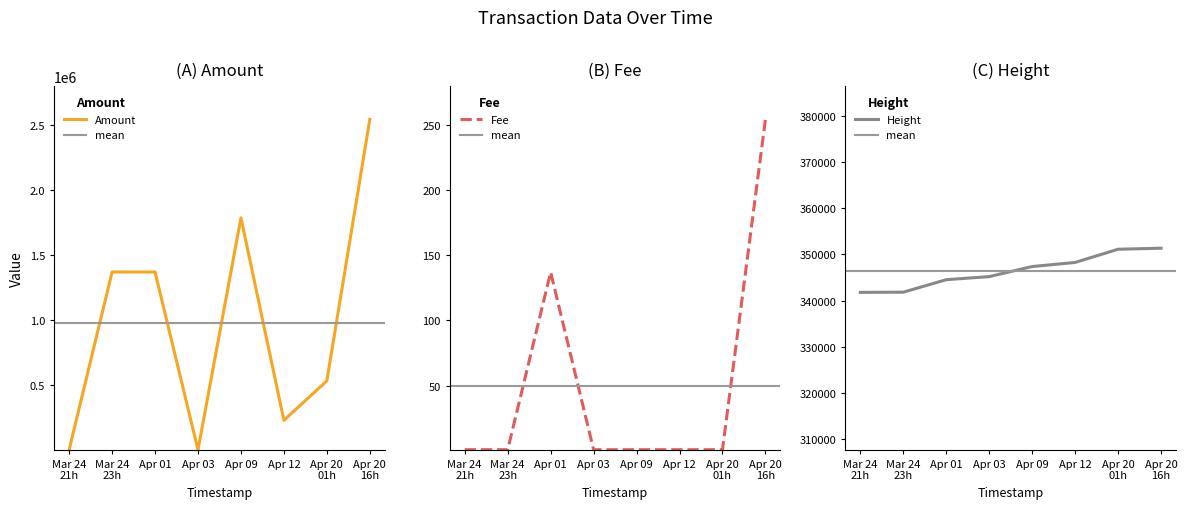

What is the lowest value of the Height series?

341776